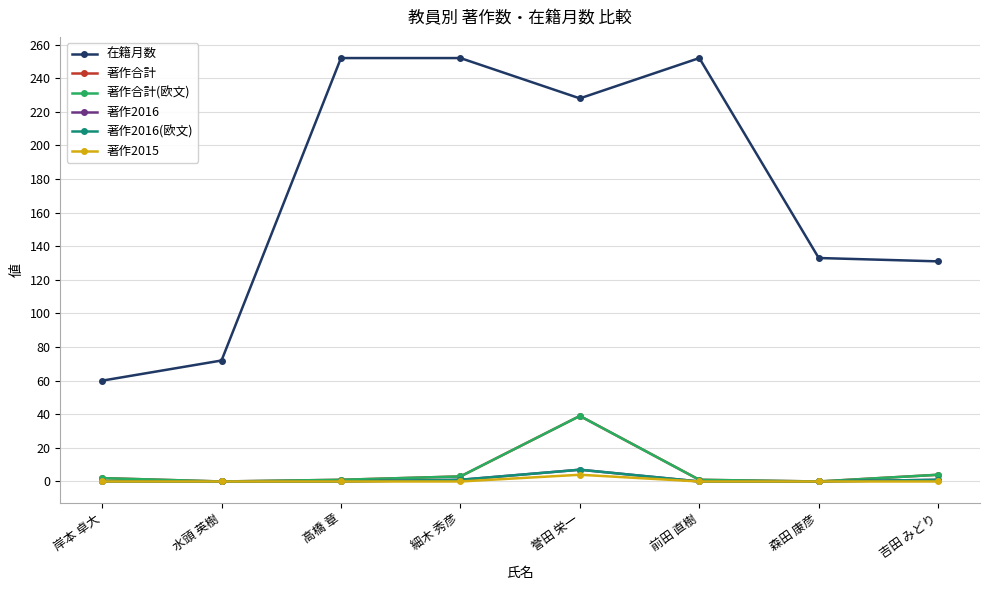

What is the label of the 7th point from the left?

森田 康彦